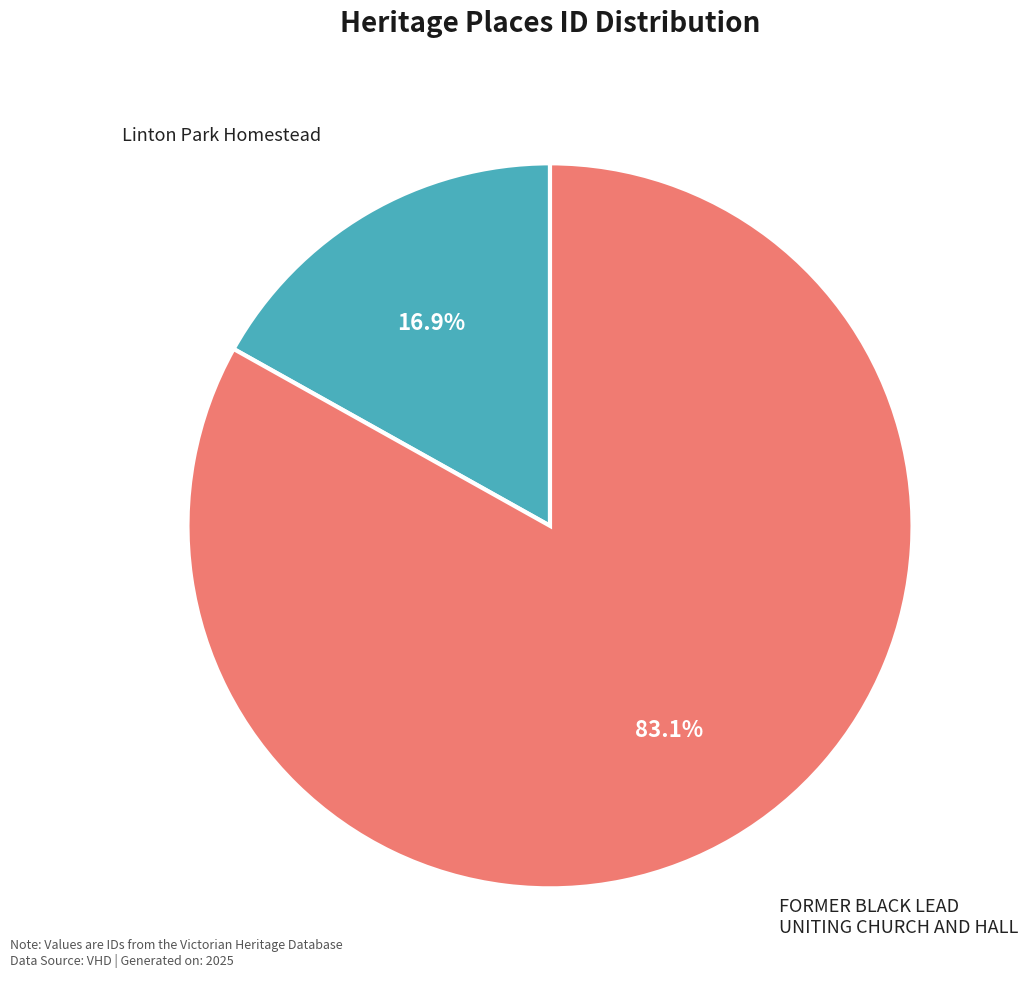

Does any single category account for the majority?

Yes